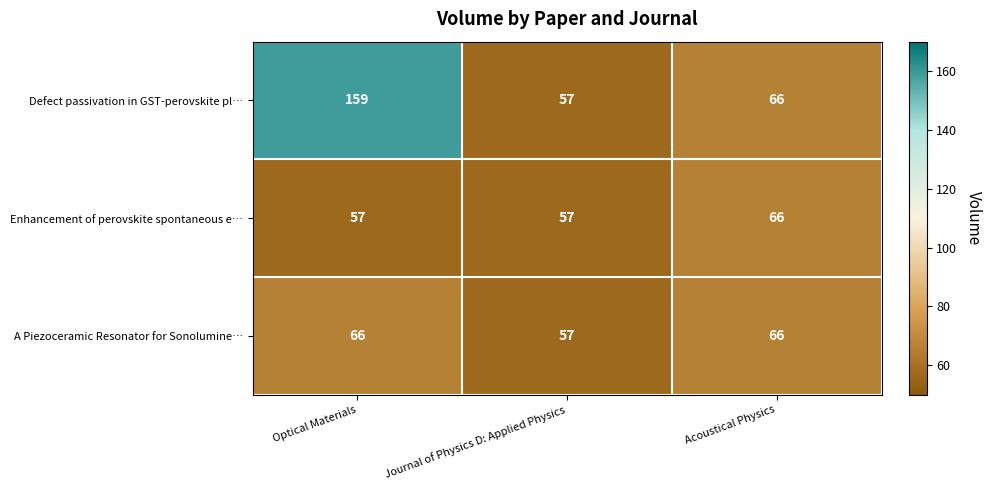

Which series has the widest spread of values?

Defect passivation in GST-perovskite pl…